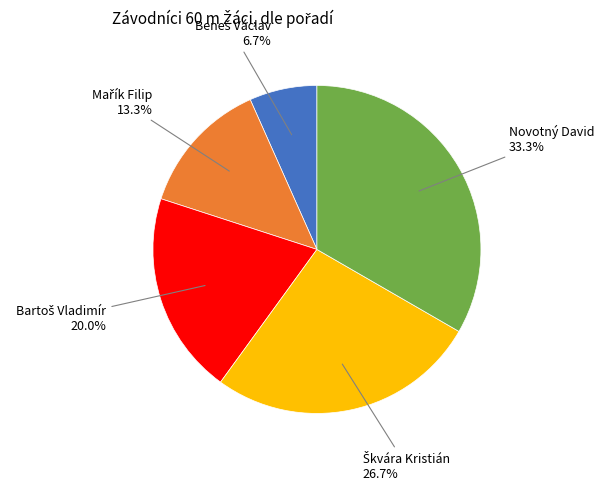

Which slice is the largest?

Novotný David